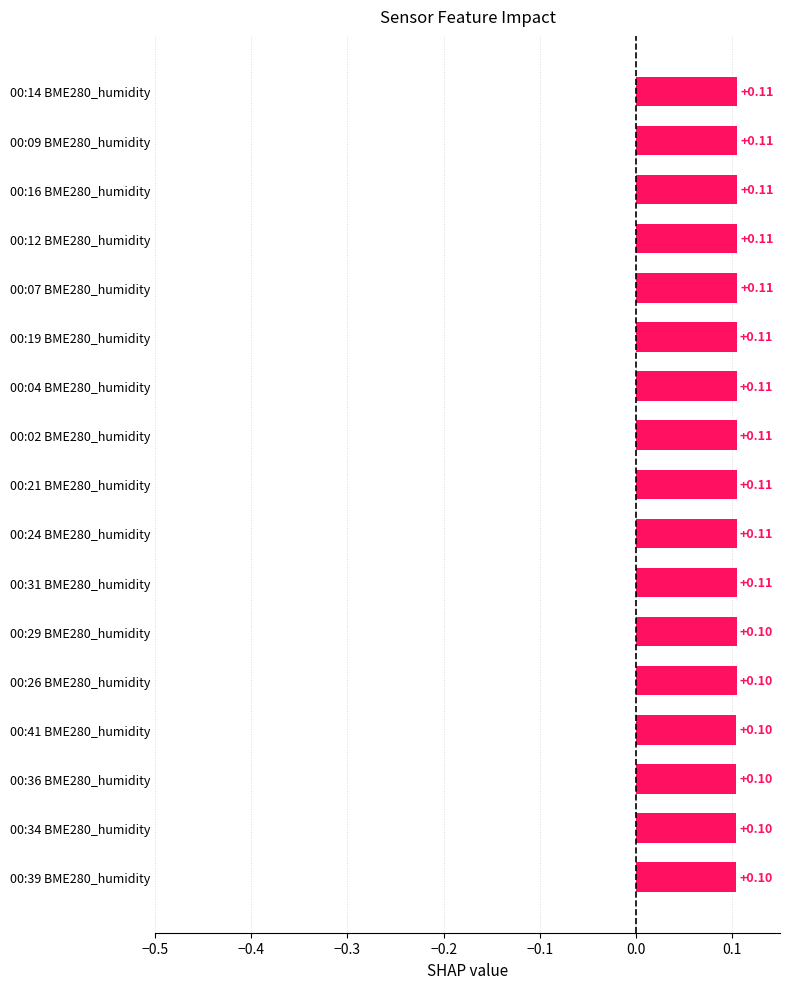

Between 00:21 BME280_humidity and 00:34 BME280_humidity, which is larger?

00:21 BME280_humidity